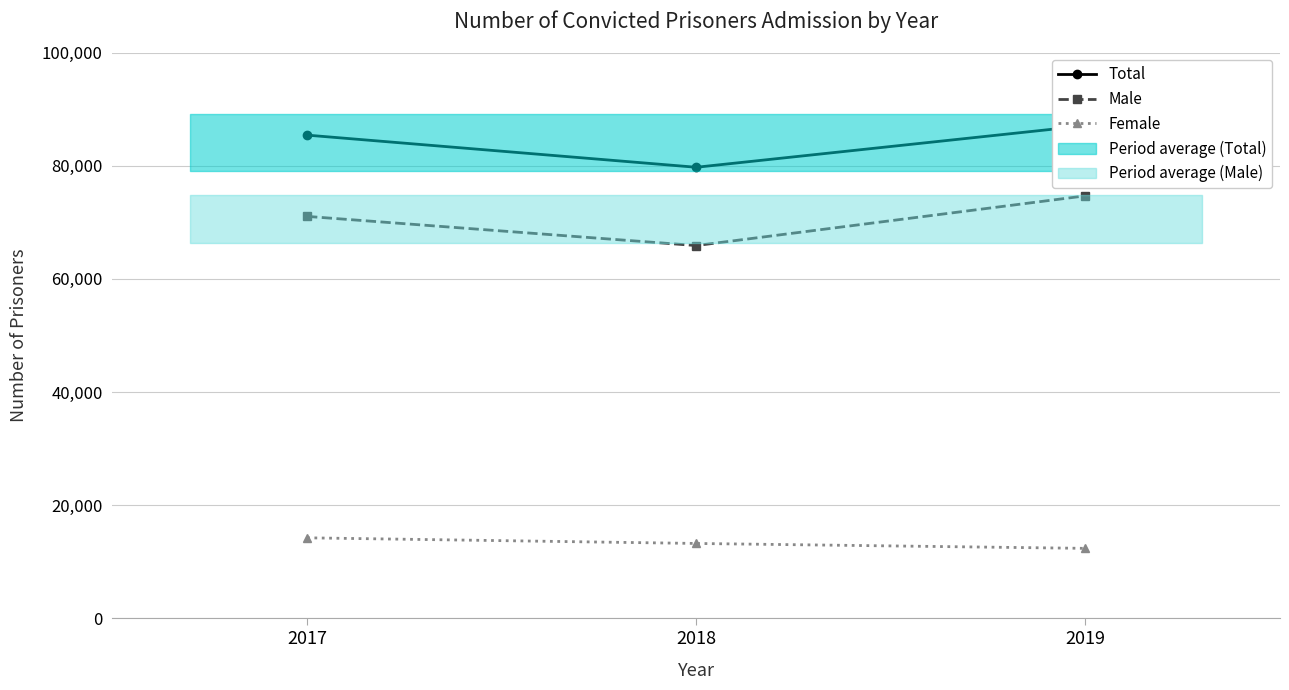

What is the value of the Total point at the 2nd from the left?

79736